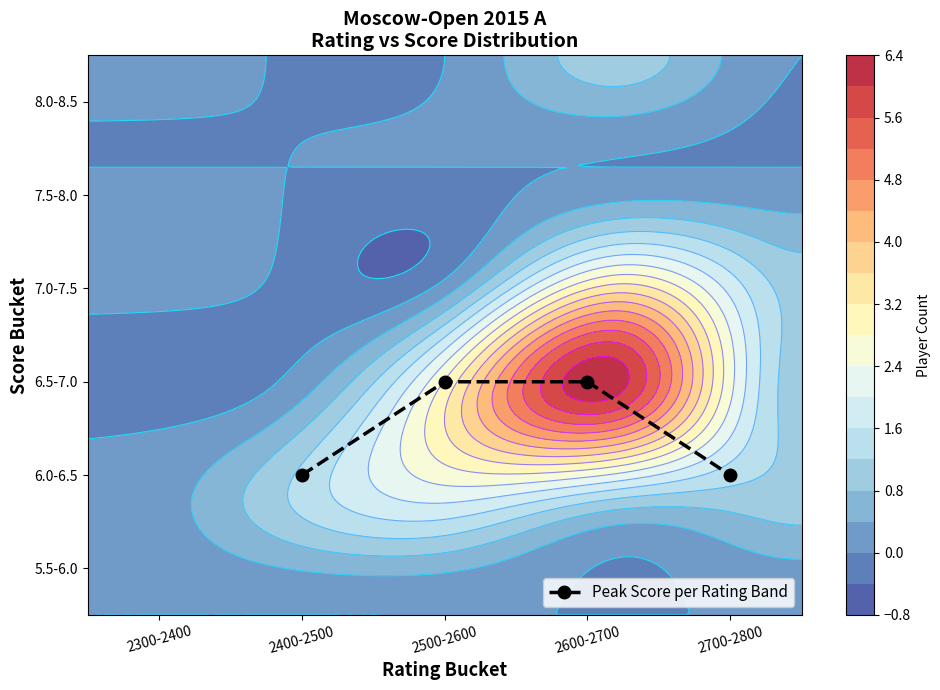

How many data points are less than 2?

2